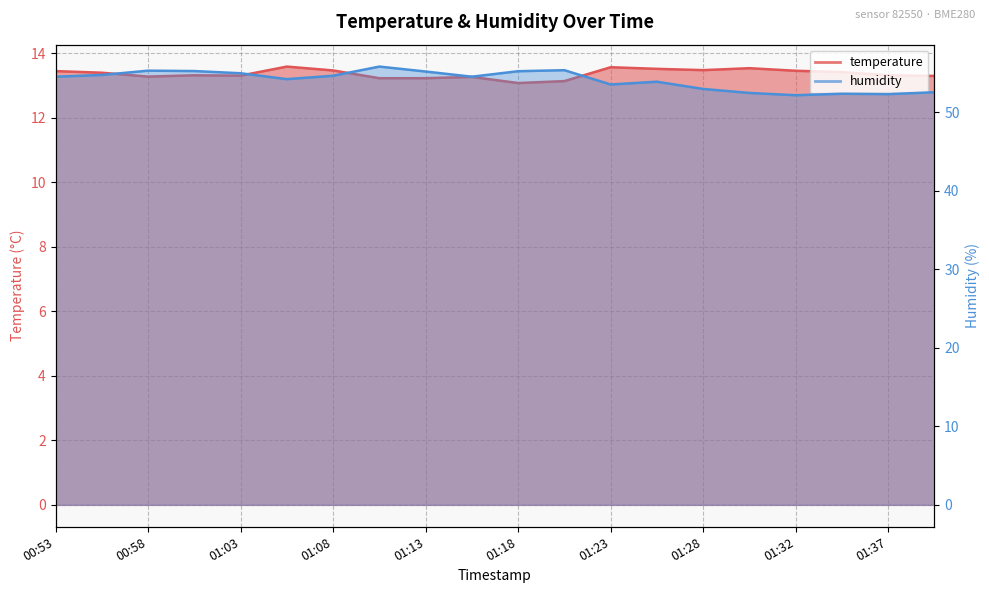

Is it true that temperature equals 13.3 at 01:03?

True